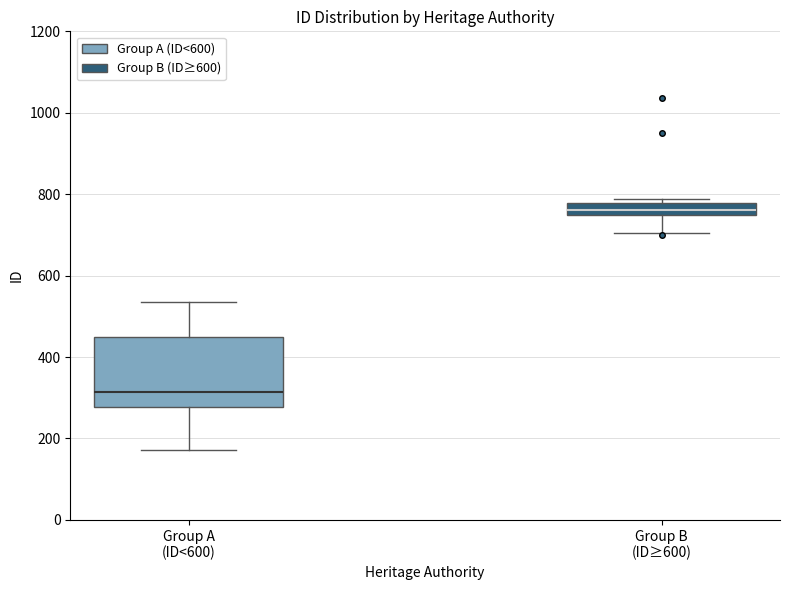

Which box has the highest median line?

Group B (ID≥600)